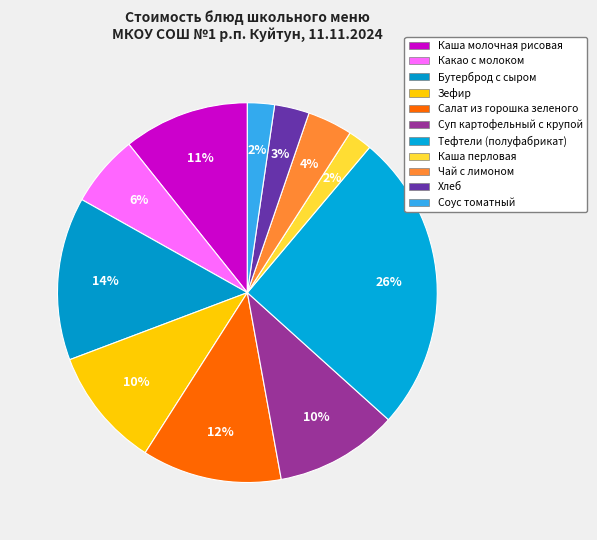

Count the number of slices in the pie.

11